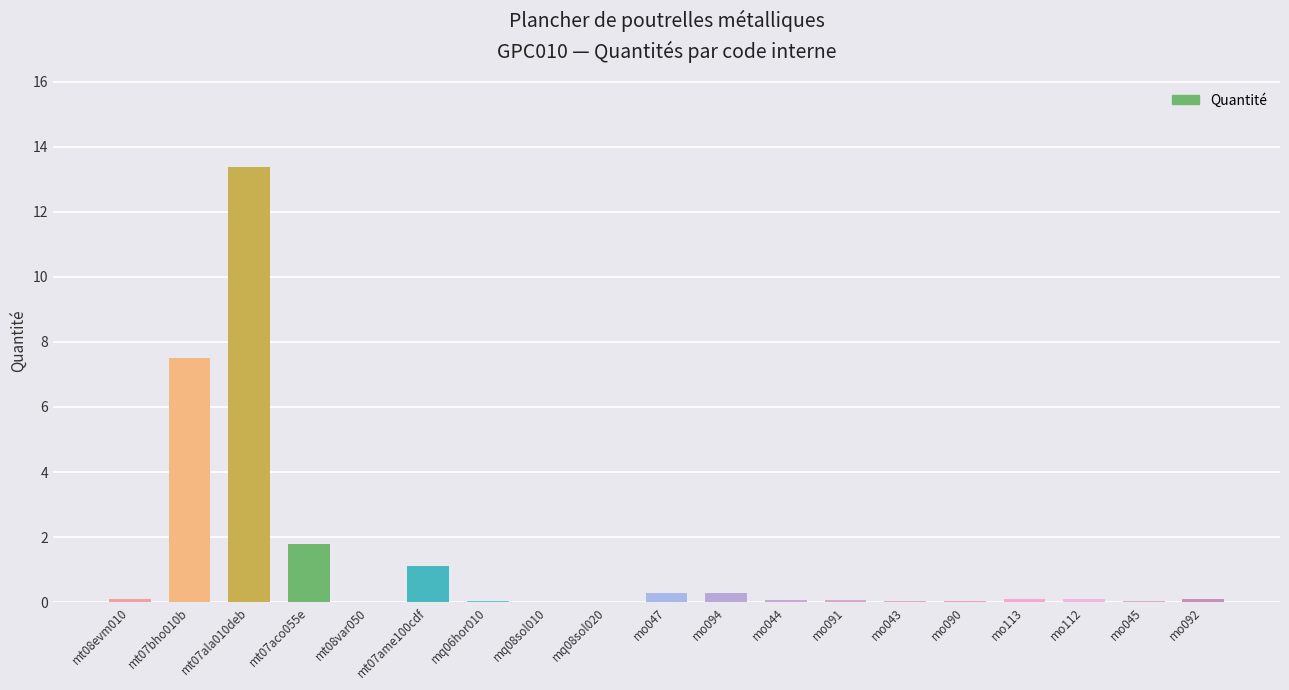

What is the sum of all values?

25.1